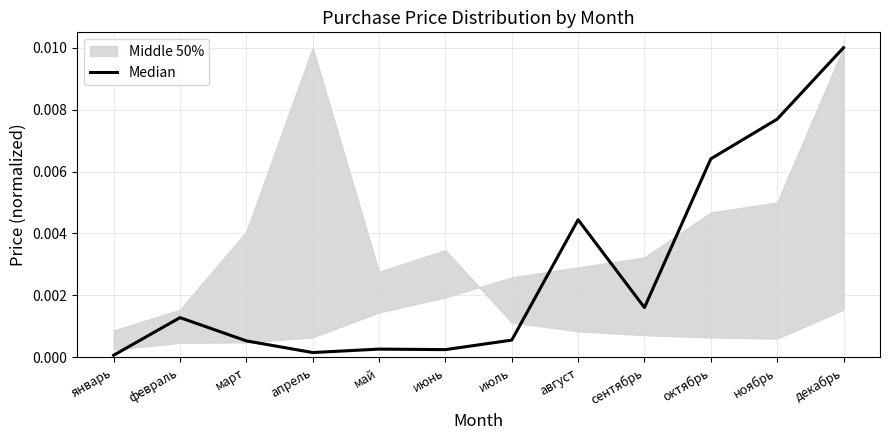

How many lines are shown in the chart?

1